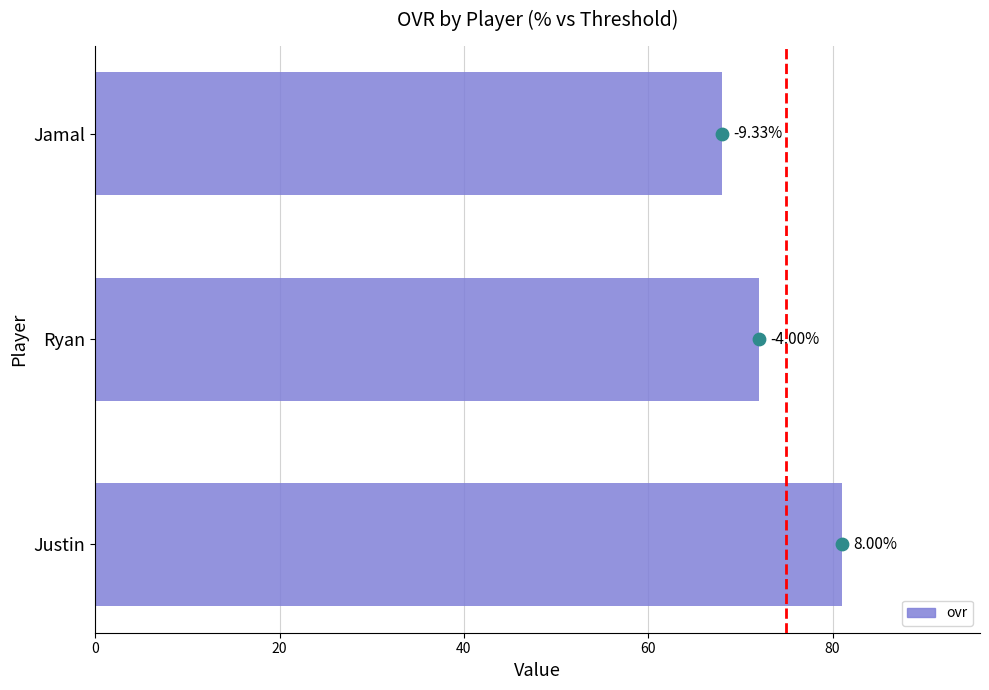

Which series reaches the minimum Y coordinate?

ovr_dot